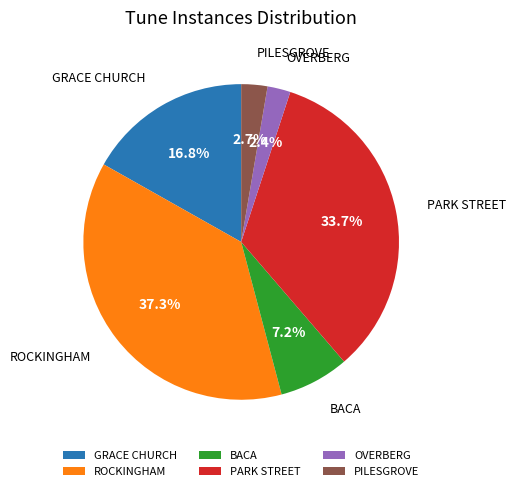

Does any single category account for the majority?

No